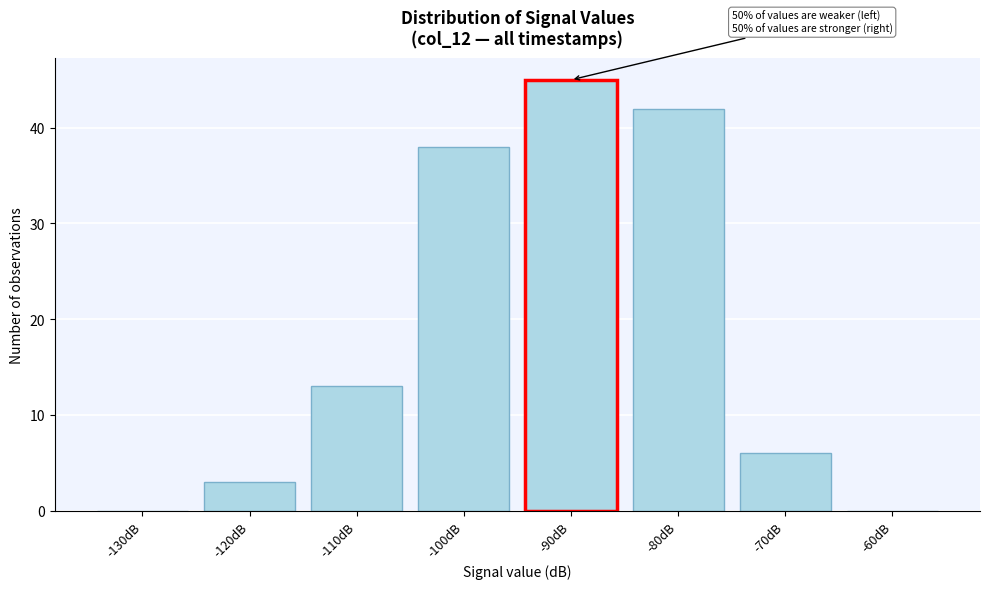

Reading left to right, transcribe all the data shown in this chart.

-130dB=0	-120dB=3	-110dB=13	-100dB=38	-90dB=45	-80dB=42	-70dB=6	-60dB=0